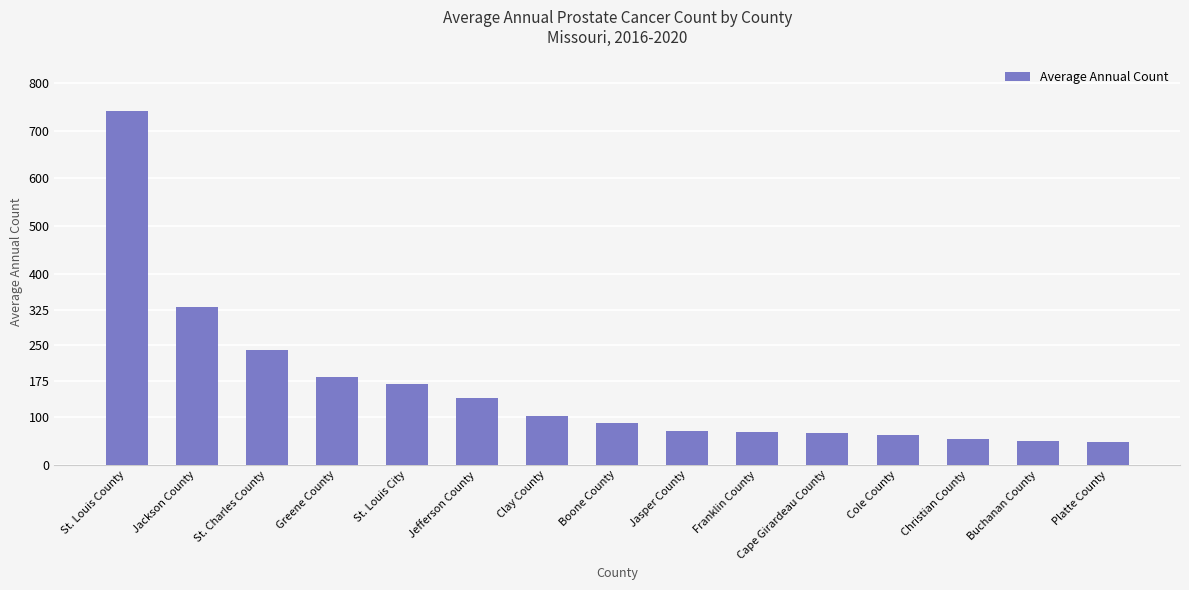

The chart shows a value of 49 at Buchanan County. True or false?

True